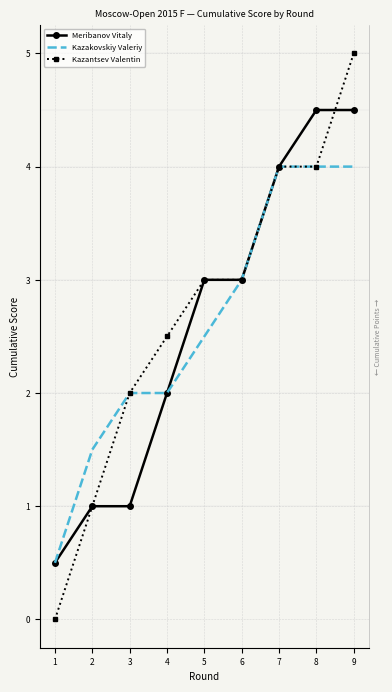

Reading right to left, extract all data points from this chart.

Meribanov Vitaly: 4.5	4.5	4.0	3.0	3.0	2.0	1.0	1.0	0.5
Kazakovskiy Valeriy: 4.0	4.0	4.0	3.0	2.5	2.0	2.0	1.5	0.5
Kazantsev Valentin: 5.0	4.0	4.0	3.0	3.0	2.5	2.0	1.0	0.0